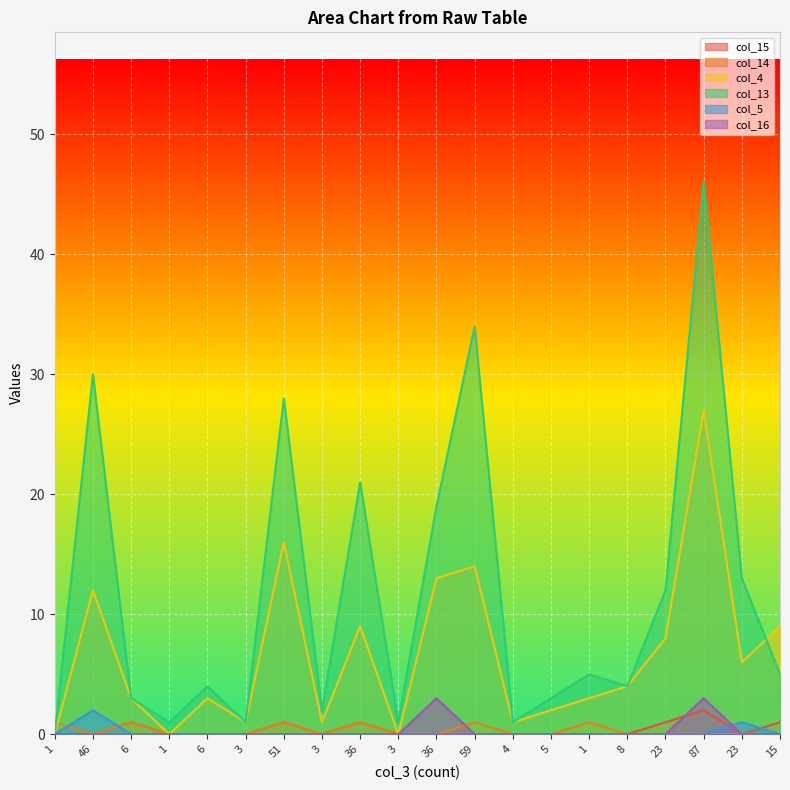

In col_16, how many points are higher than both neighbors (excluding endpoints)?

2